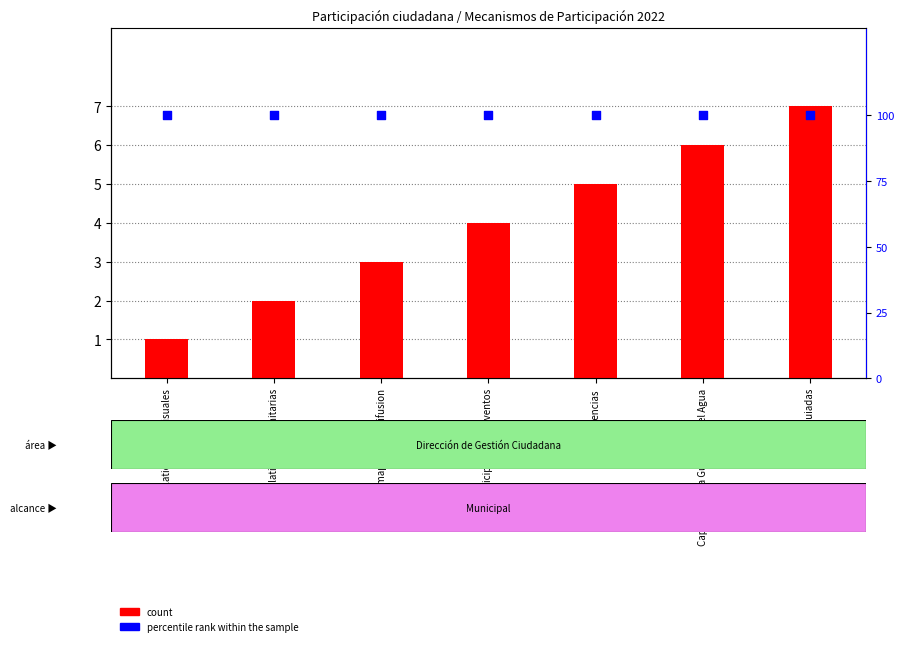

Which series has the widest spread of Y values?

count